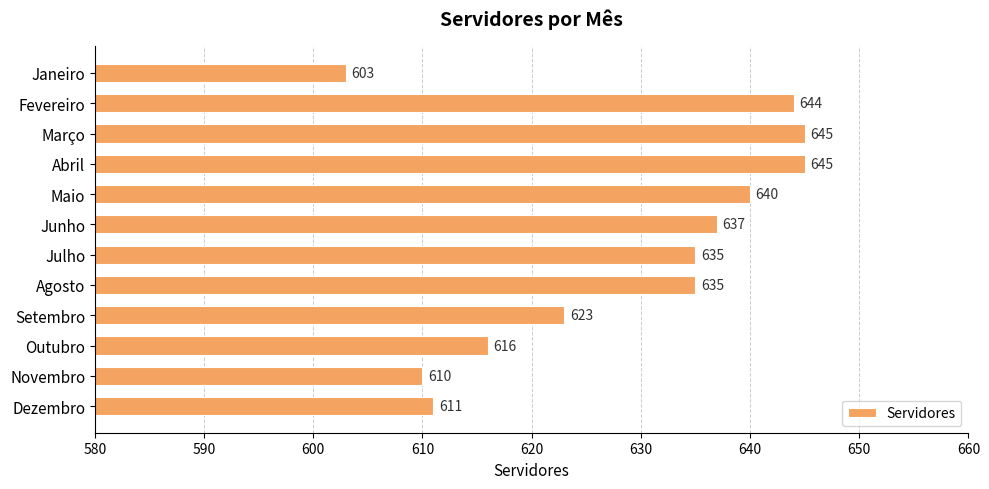

Between Junho and Dezembro, which is larger?

Junho